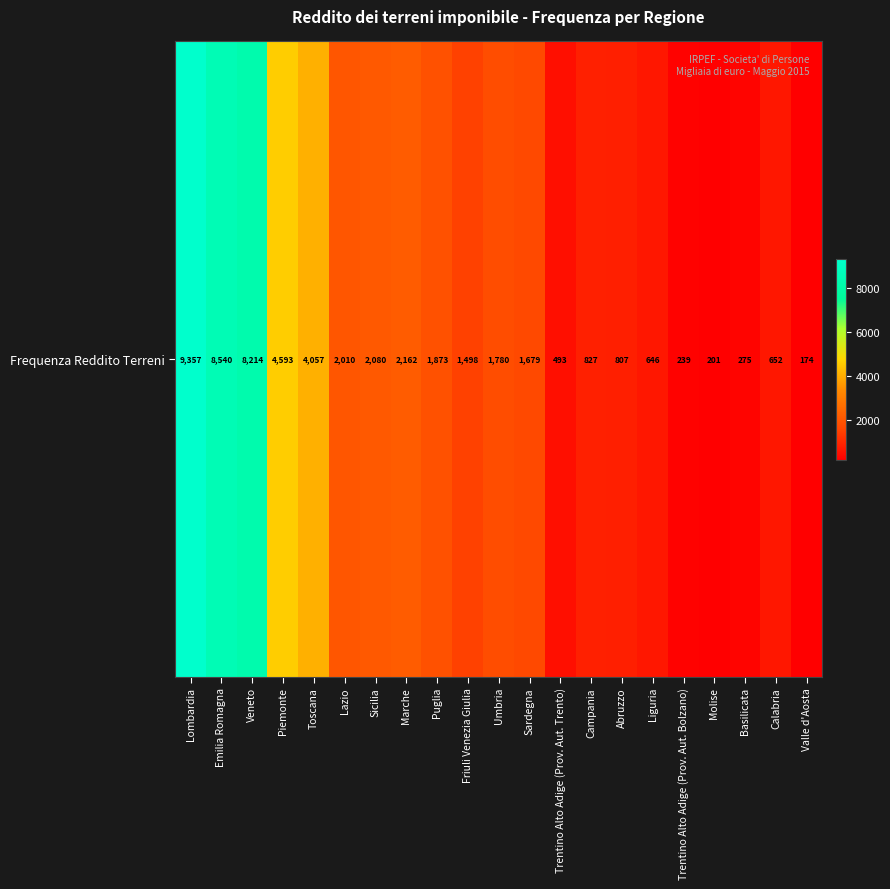

What is the difference between the maximum and minimum values?

9183